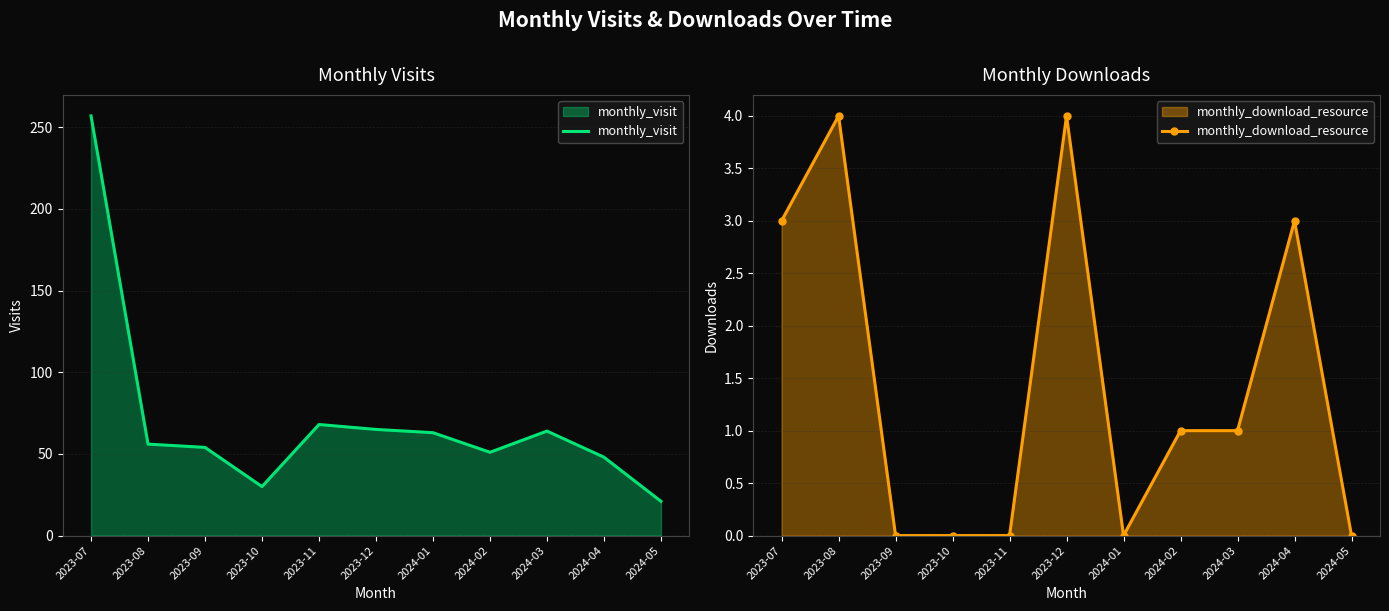

At which label is monthly_visit closest to 139?

2023-11